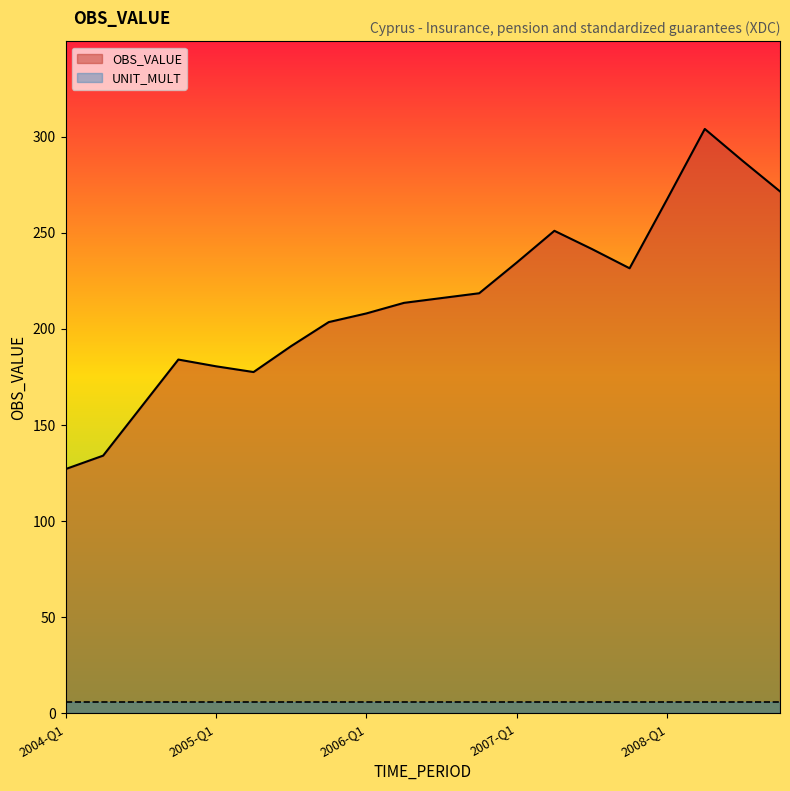

Which series has the widest spread of values?

OBS_VALUE